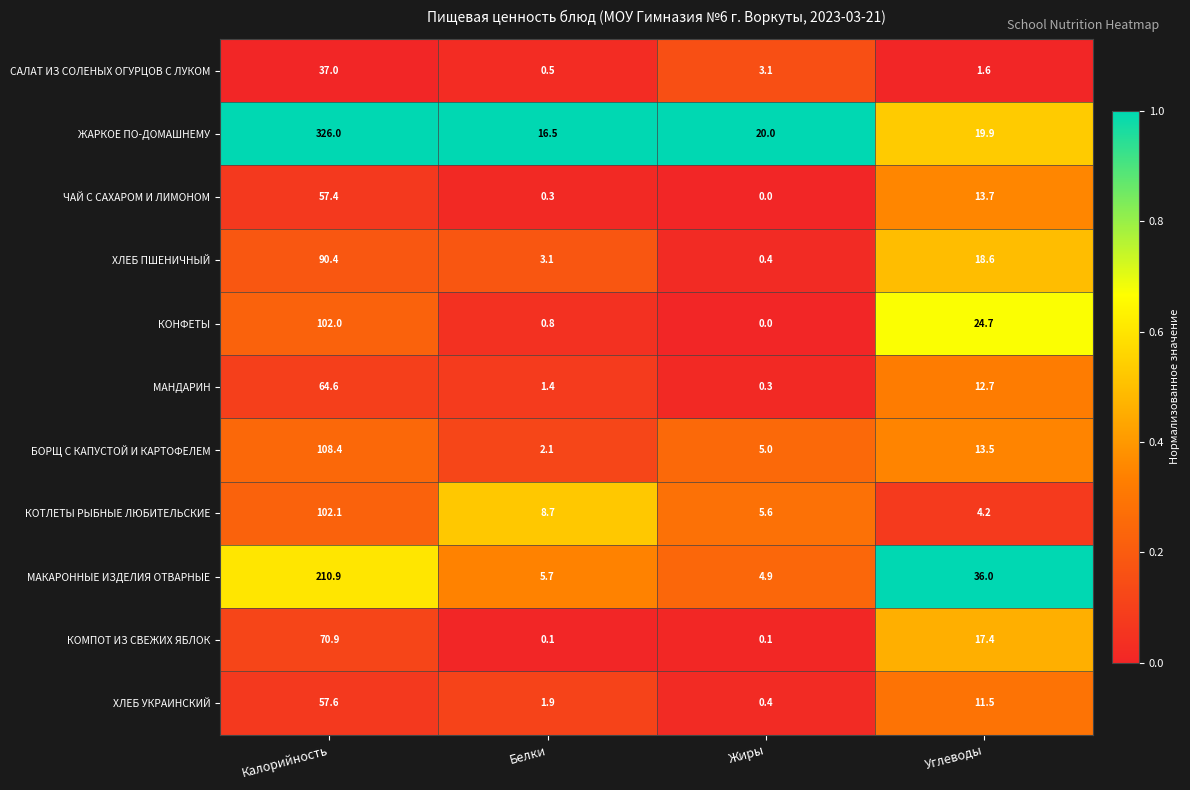

The value of КОНФЕТЫ at Белки is 0.8. True or false?

True